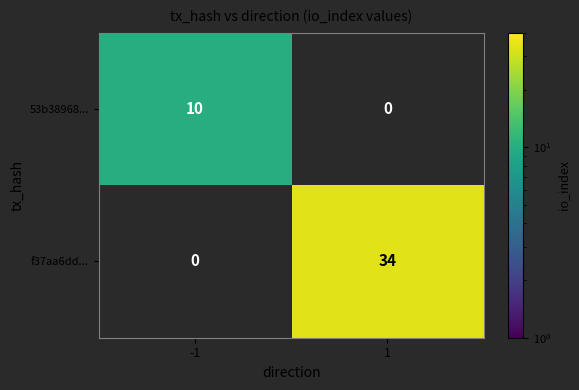

Which series has the largest range (max minus min)?

f37aa6dd...